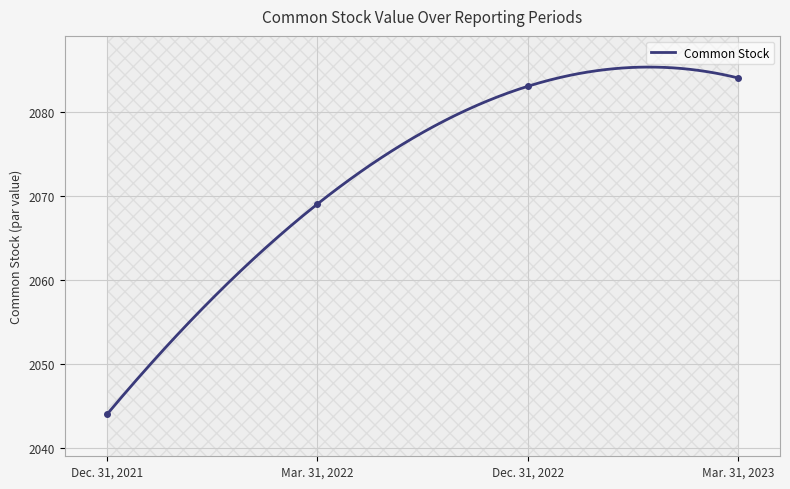

Reading right to left, extract all data points from this chart.

2084	2083	2069	2044